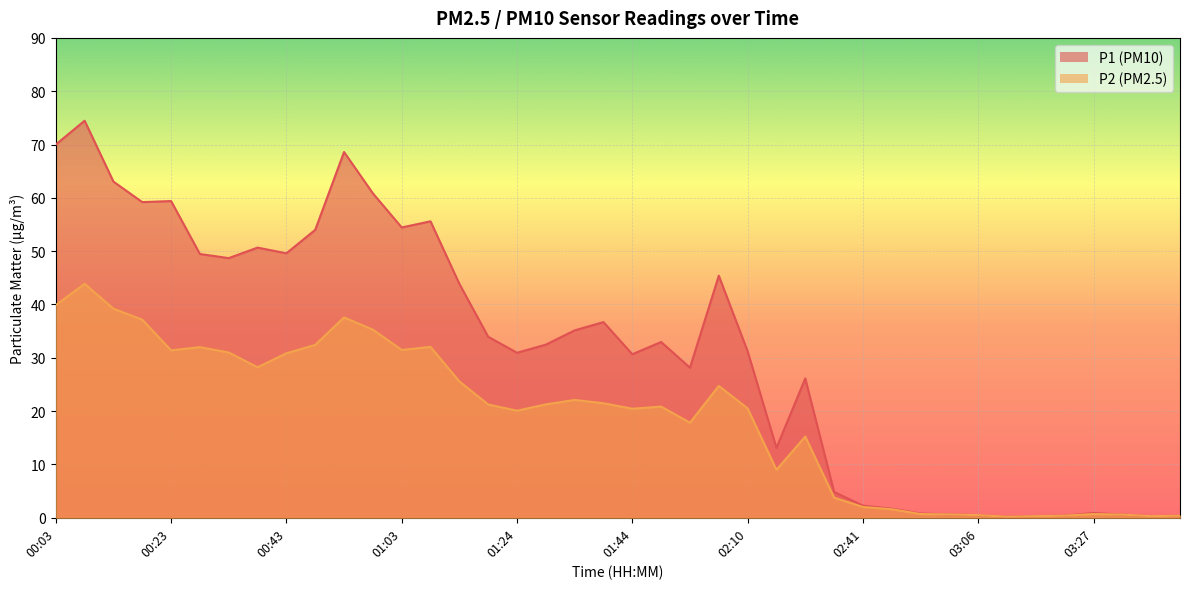

What position from the right is 03:27?

4